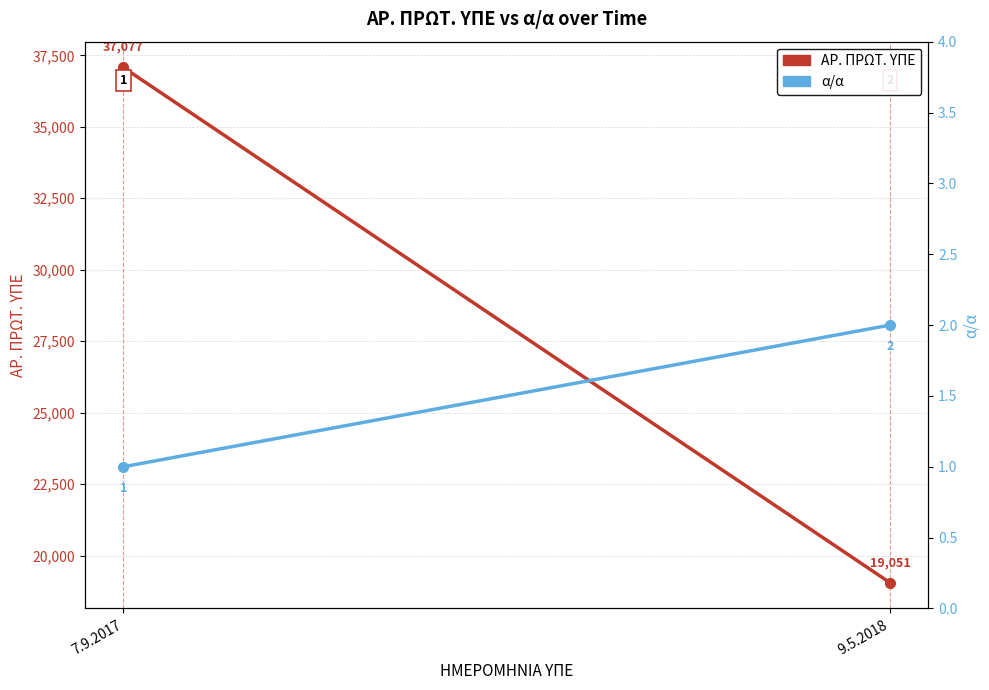

Is it true that α/α equals 2 at 9.5.2018?

True